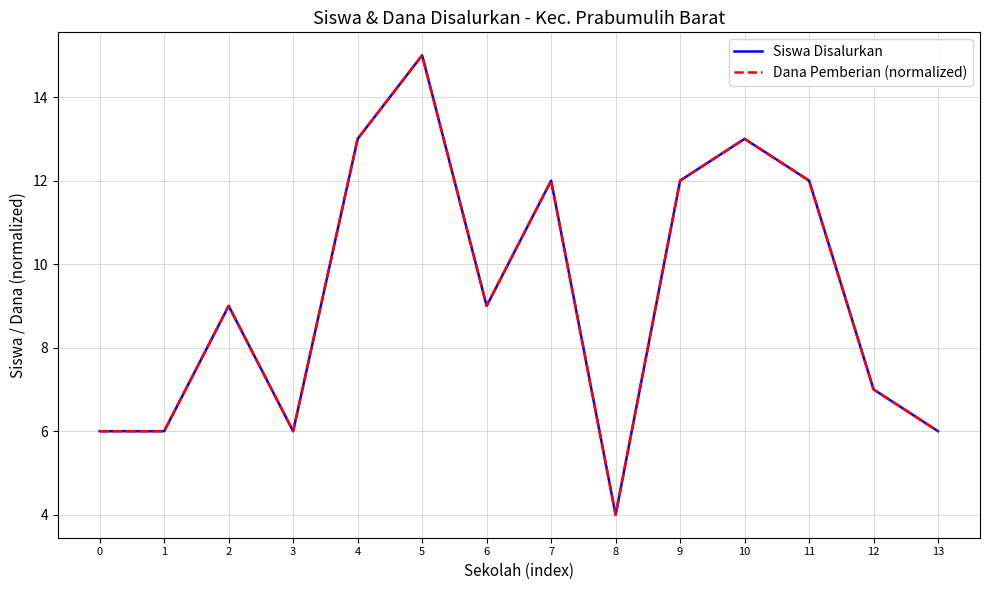

Does the chart display data point markers on the line(s)?

No